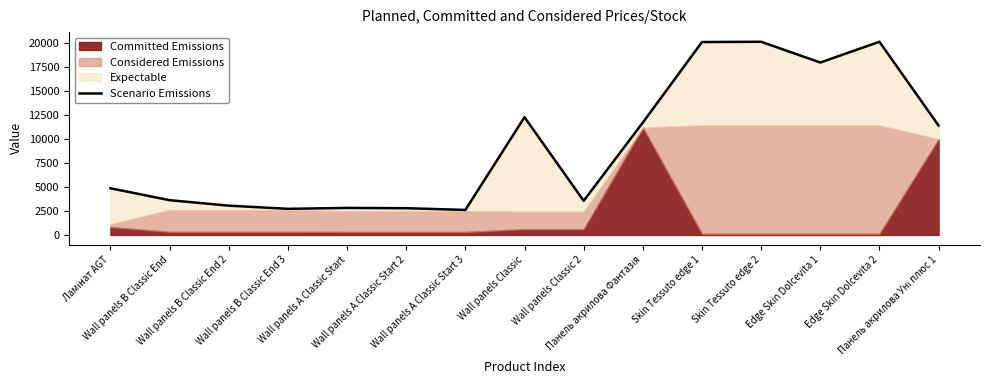

Between Wall panels Classic 2 and Wall panels B Classic End, which is larger?

Wall panels B Classic End